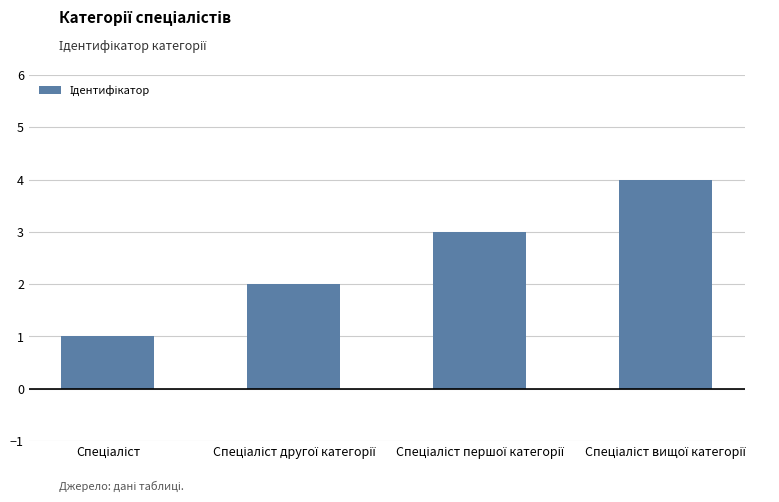

What is the difference between the maximum and minimum values?

3